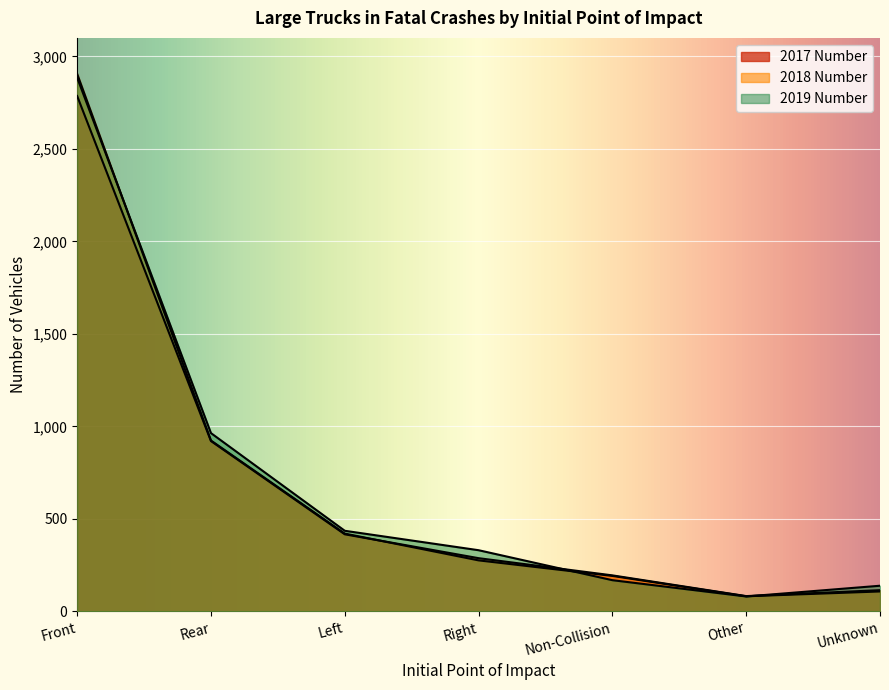

Which series ends up on top after the final intersection of 2018 Number and 2017 Number?

2017 Number